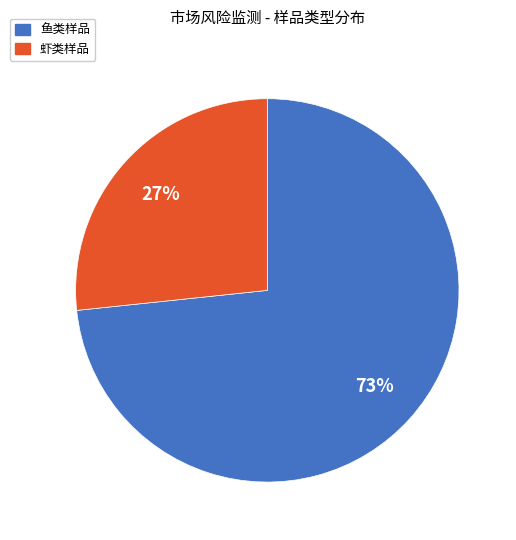

To the nearest percent, what is the average slice percentage?

50%